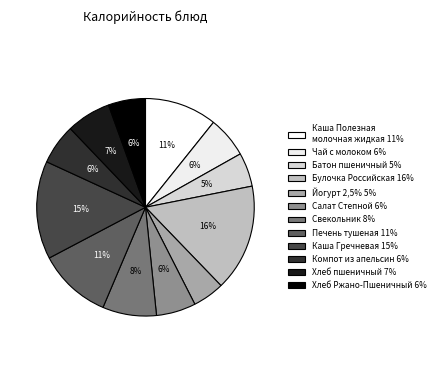

Which slice is the smallest?

Йогурт 2,5%